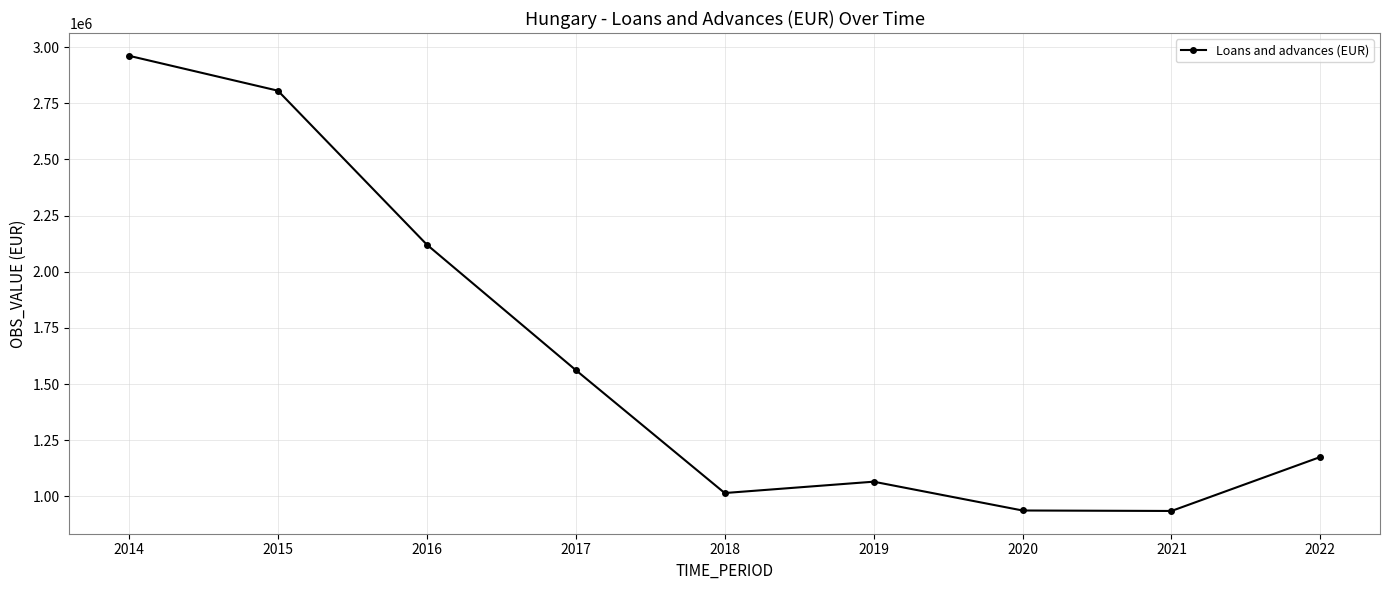

Count the number of data series in this chart.

1